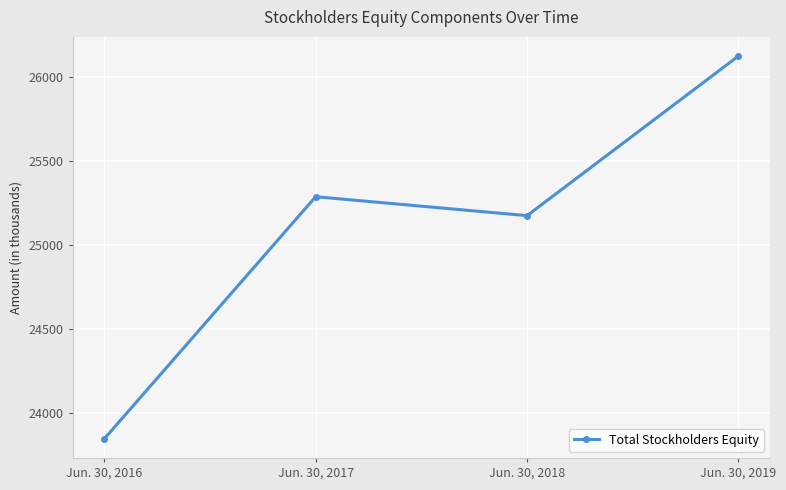

The chart shows a value of 25287 at Jun. 30, 2017. True or false?

True